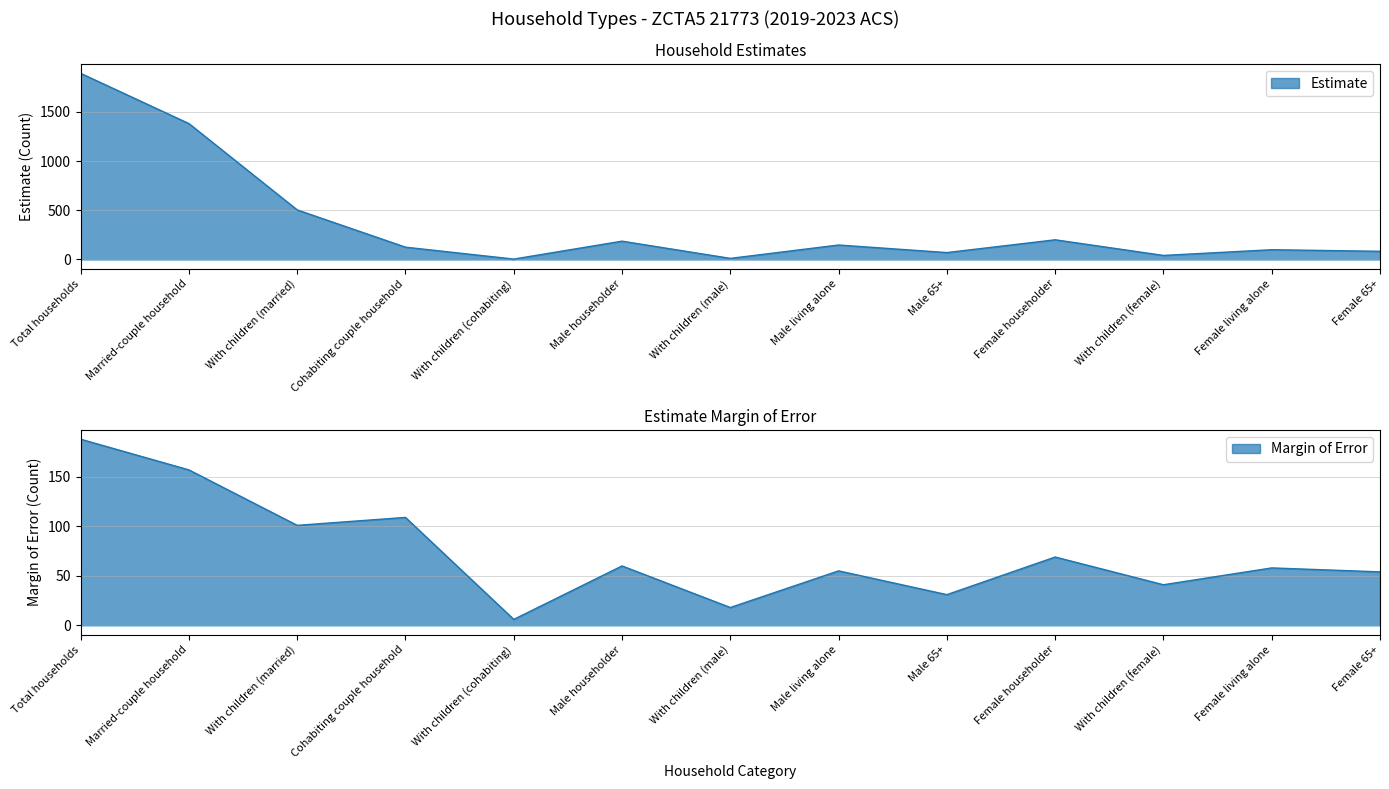

At Total households, list the series in order from smallest to largest.

Estimate Margin of Error, Estimate